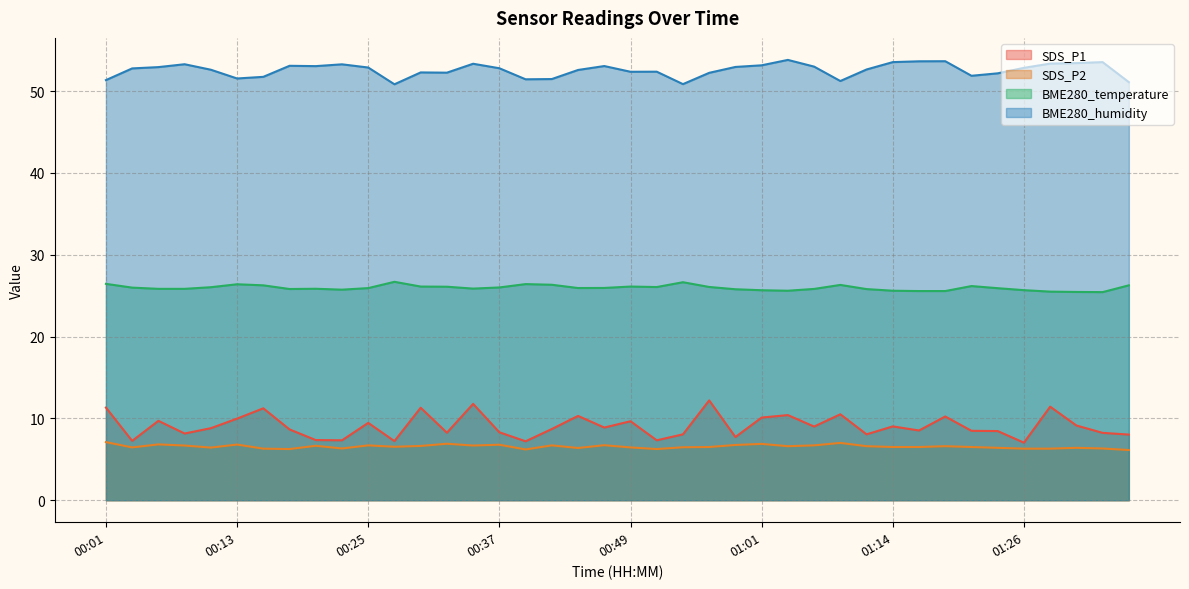

Rank the categories by SDS_P2 value from highest to lowest.

00:01, 01:09, 00:32, 01:01, 00:05, 00:13, 00:37, 00:59, 00:47, 00:25, 00:42, 01:06, 00:08, 00:35, 00:20, 00:30, 01:04, 01:11, 01:18, 00:27, 00:57, 01:14, 01:16, 01:21, 00:54, 00:03, 00:49, 00:10, 01:23, 01:31, 00:44, 00:23, 01:33, 00:15, 01:26, 01:28, 00:18, 00:52, 00:39, 01:35